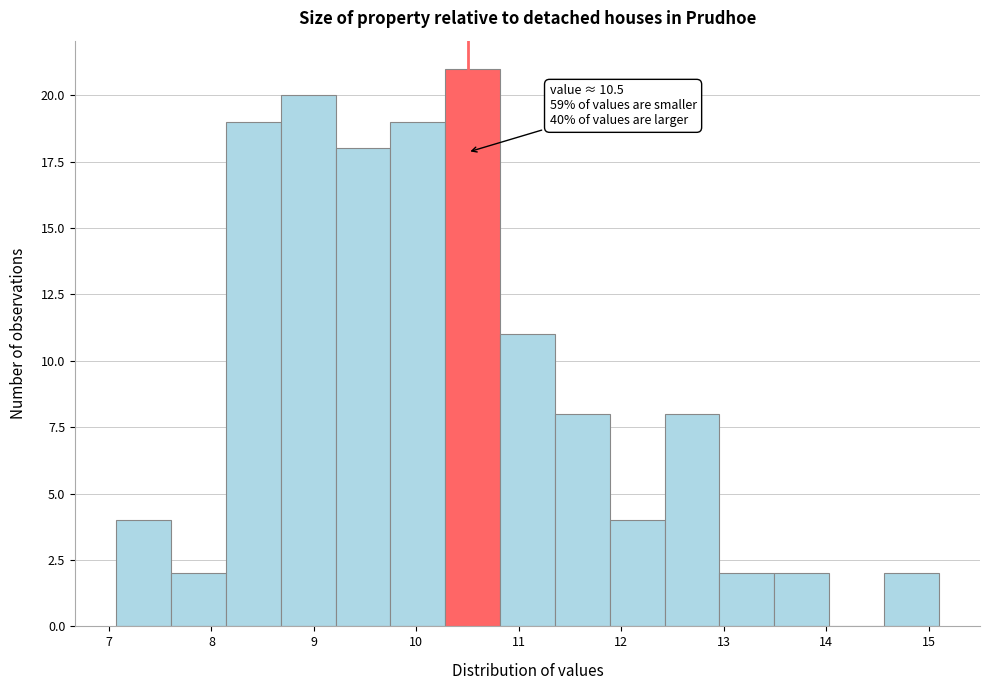

Which range on the x-axis has the tallest bar?

10.3 to 10.8